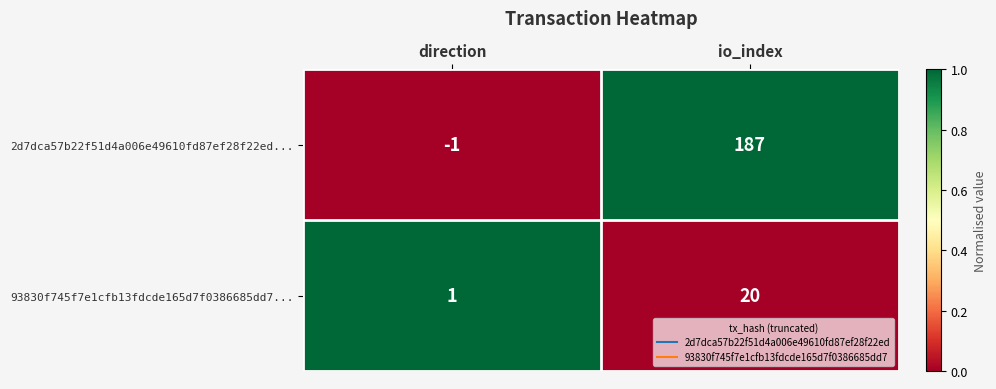

List the series in order of their peak value, highest first.

2d7dca57b22f51d4a006e49610fd87ef28f22ed..., 93830f745f7e1cfb13fdcde165d7f0386685dd7...